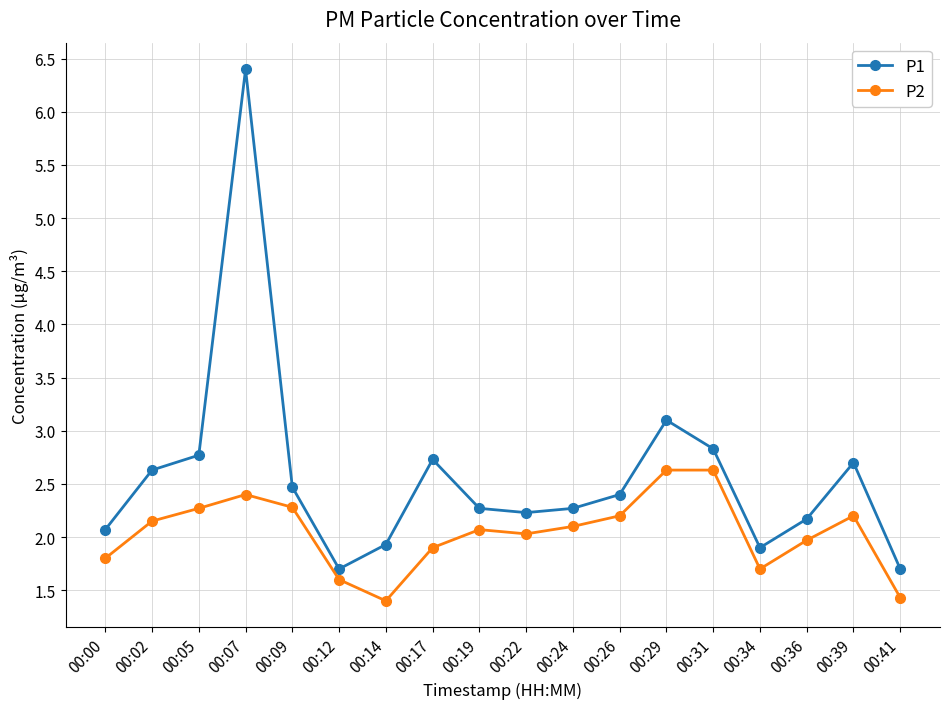

Is this an area chart (filled region under the line)?

No